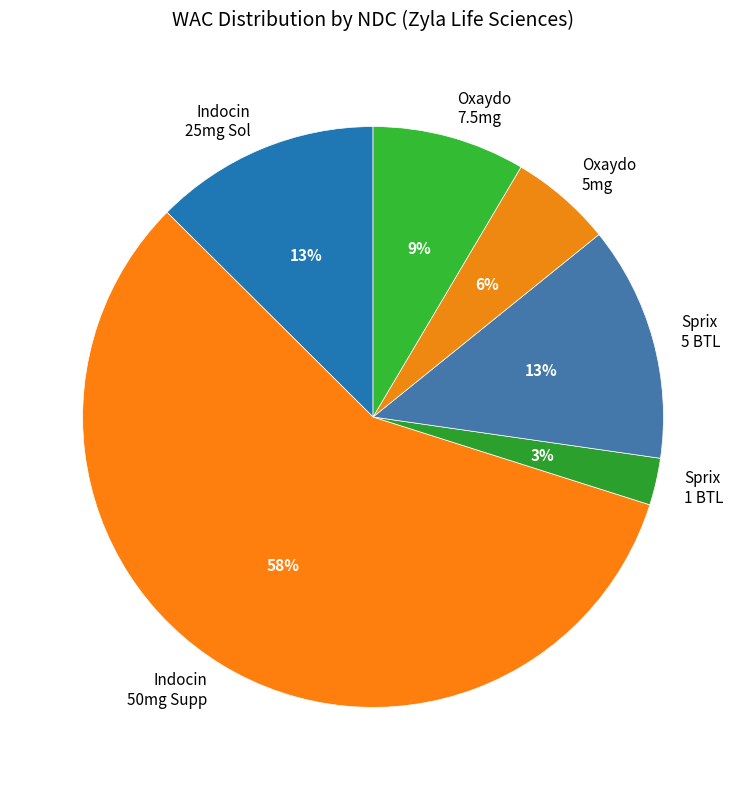

Combined, do Oxaydo 5mg and Sprix 5 BTL account for over 50%?

No